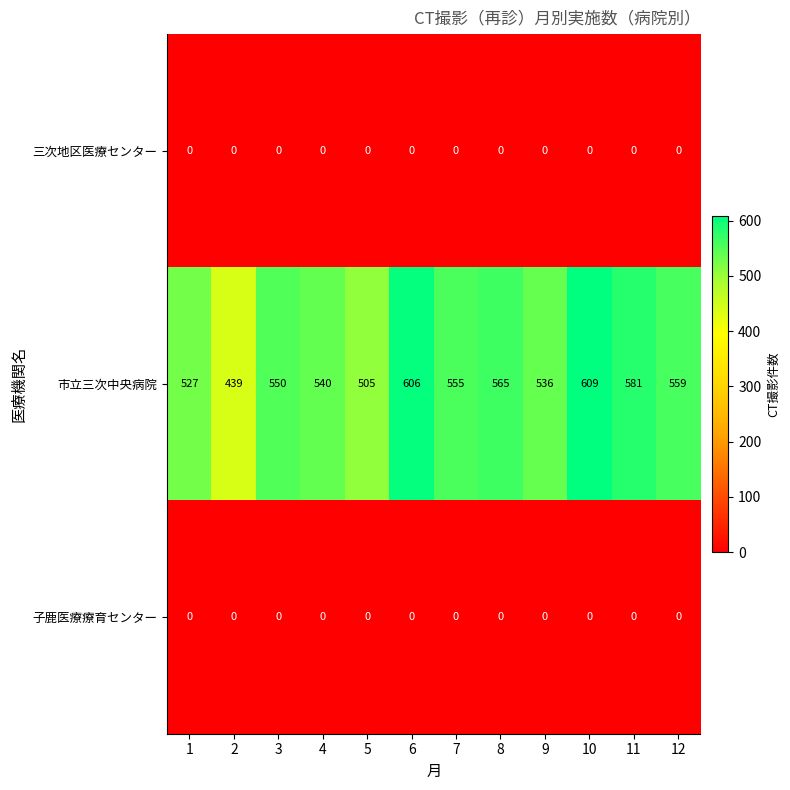

True or false: 市立三次中央病院 has a value of 565 at 8.

True